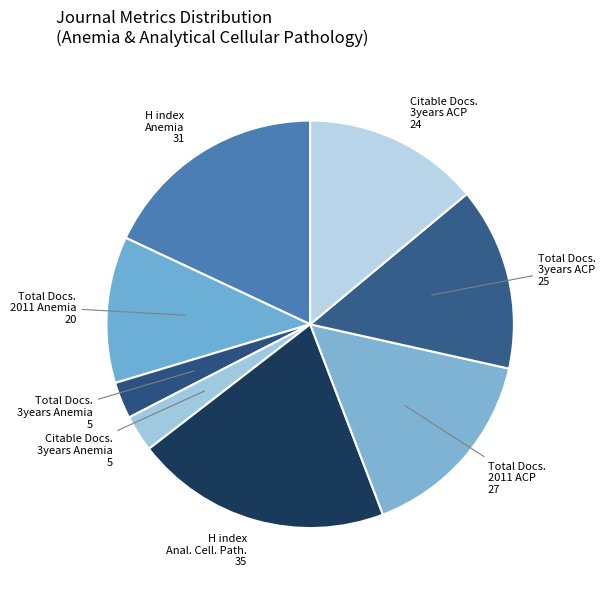

Is it true that Citable Docs. 3years Anemia 5 is 17% of the pie?

False